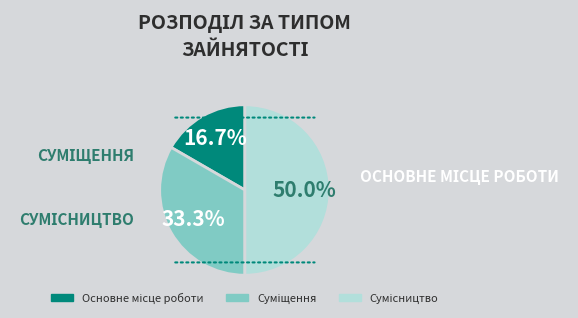

Is there a majority slice in this chart?

No